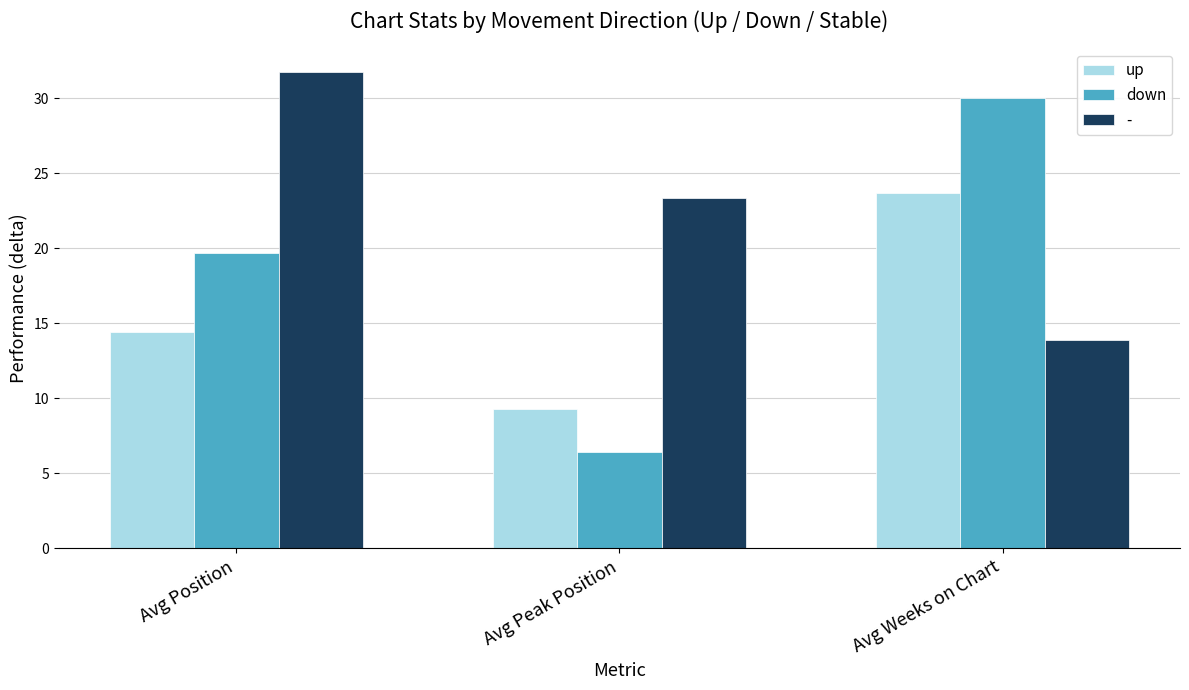

What is the label of the 3rd bar from the right?

Avg Position